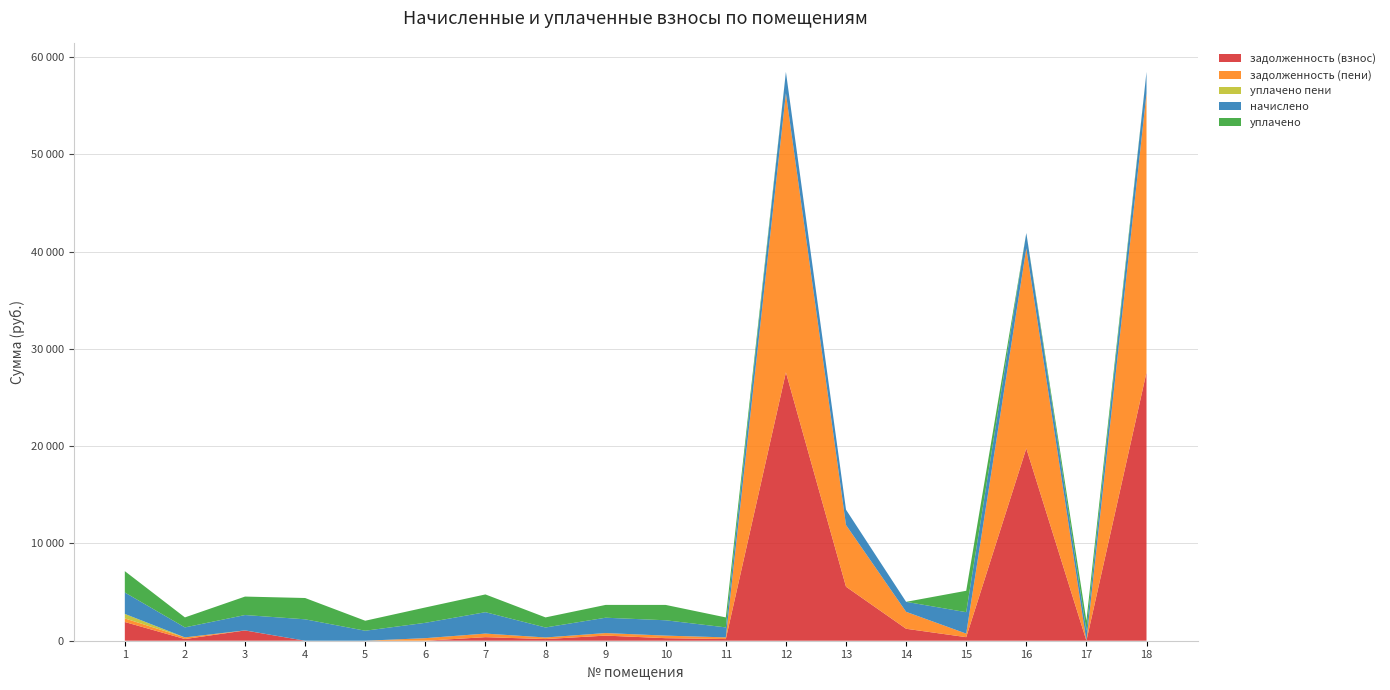

Reading left to right, list all the values displayed in this chart.

задолженность (взнос): 1925.1	171.2	1055.4	0.0	0.0	0.0	366.5	171.1	525.8	262.1	171.2	27581.7	5551.1	1228.6	366.4	19769.5	0.4	27581.7
задолженность (пени): 366.8	171.2	0.0	0.0	0.0	262.9	366.8	163.6	261.4	262.8	171.8	28682.0	6339.7	1742.1	366.7	20558.2	0.0	28682.0
уплачено пени: 463.7	0.0	8.0	0.0	0.0	0.0	0.0	0.0	0.7	0.0	0.0	0.0	0.0	0.0	0.0	0.0	0.0	0.0
начислено: 2200.6	1027.1	1577.3	2200.6	1027.1	1577.3	2200.6	1027.1	1577.3	1577.3	1027.1	2200.6	1577.3	1027.1	2200.6	1577.3	1027.1	2200.6
уплачено: 2194.9	1027.1	1896.8	2190.0	1027.1	1577.3	1824.0	1034.7	1315.5	1577.0	1025.0	0.0	0.0	0.0	2200.0	0.0	1027.2	0.0